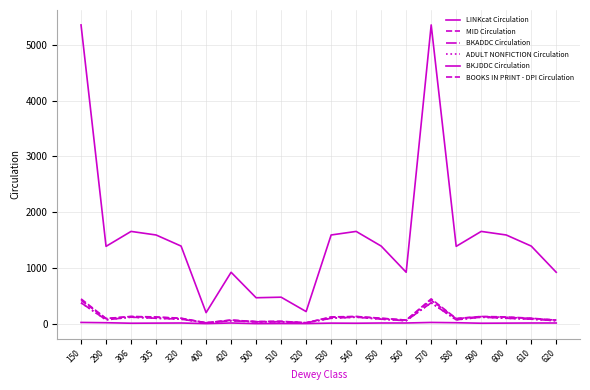

Reading left to right, extract all data points from this chart.

LINKcat Circulation: 5358	1386	1654	1590	1391	197	921	464	474	216	1590	1654	1391	921	5358	1386	1654	1590	1391	921
MID Circulation: 444	92	128	120	97	14	63	36	42	15	120	128	97	63	444	92	128	120	97	63
BKADDC Circulation: 374	68	116	96	80	14	52	33	33	14	96	116	80	52	374	68	116	96	80	52
ADULT NONFICTION Circulation: 374	68	116	96	80	14	52	33	33	14	96	116	80	52	374	68	116	96	80	52
BKJDDC Circulation: 21	16	7	9	11	0	11	0	2	1	9	7	11	11	21	16	7	9	11	11
BOOKS IN PRINT - DPI Circulation: 419	89	126	113	93	14	63	33	36	15	113	126	93	63	419	89	126	113	93	63